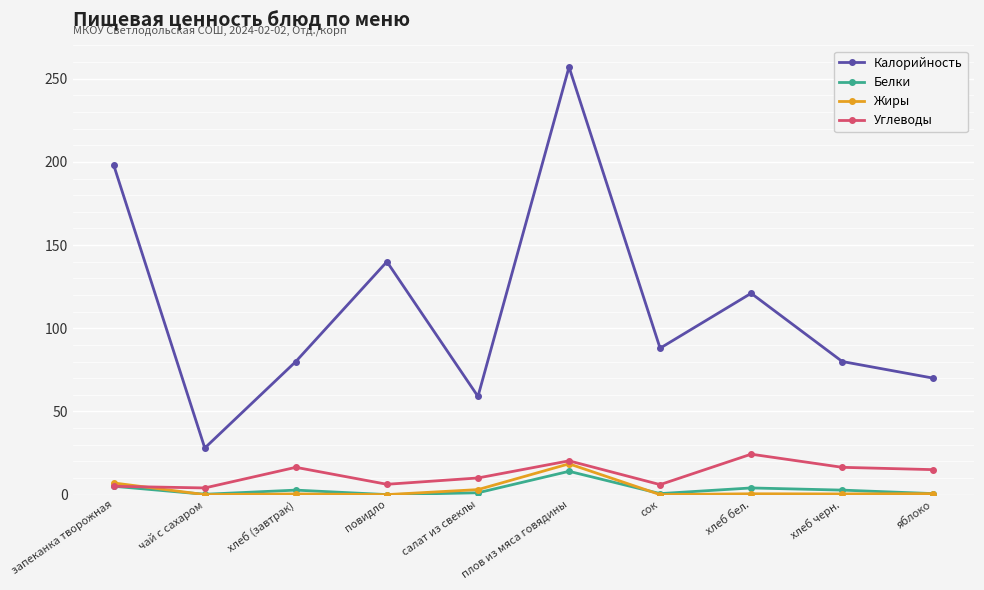

What is the label of the 2nd point from the left?

чай с сахаром